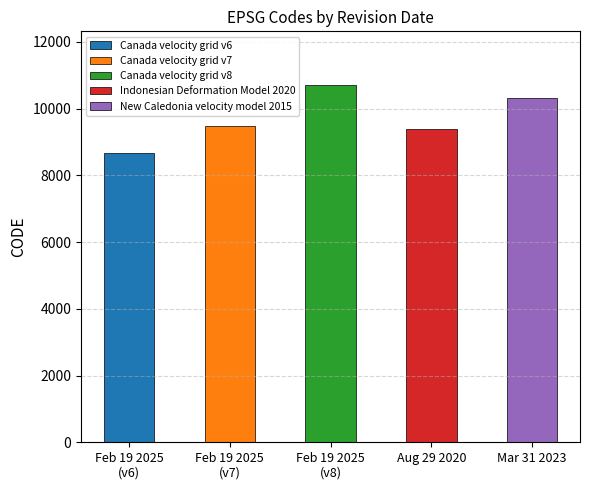

Reading left to right, extract all data points from this chart.

February 19 2025 (v6)=8676	February 19 2025 (v7)=9483	February 19 2025 (v8)=10707	August 29 2020=9375	March 31 2023=10323